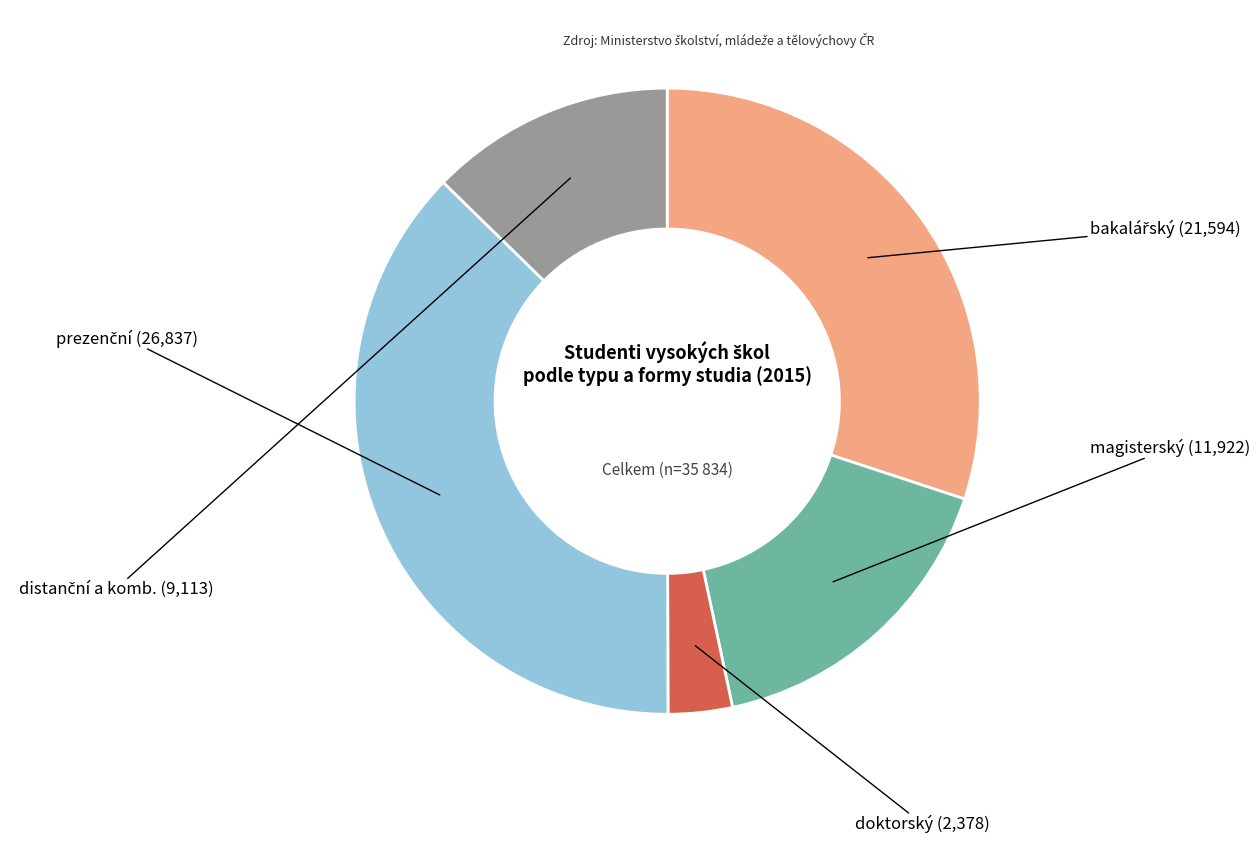

How many segments does this pie chart have?

5